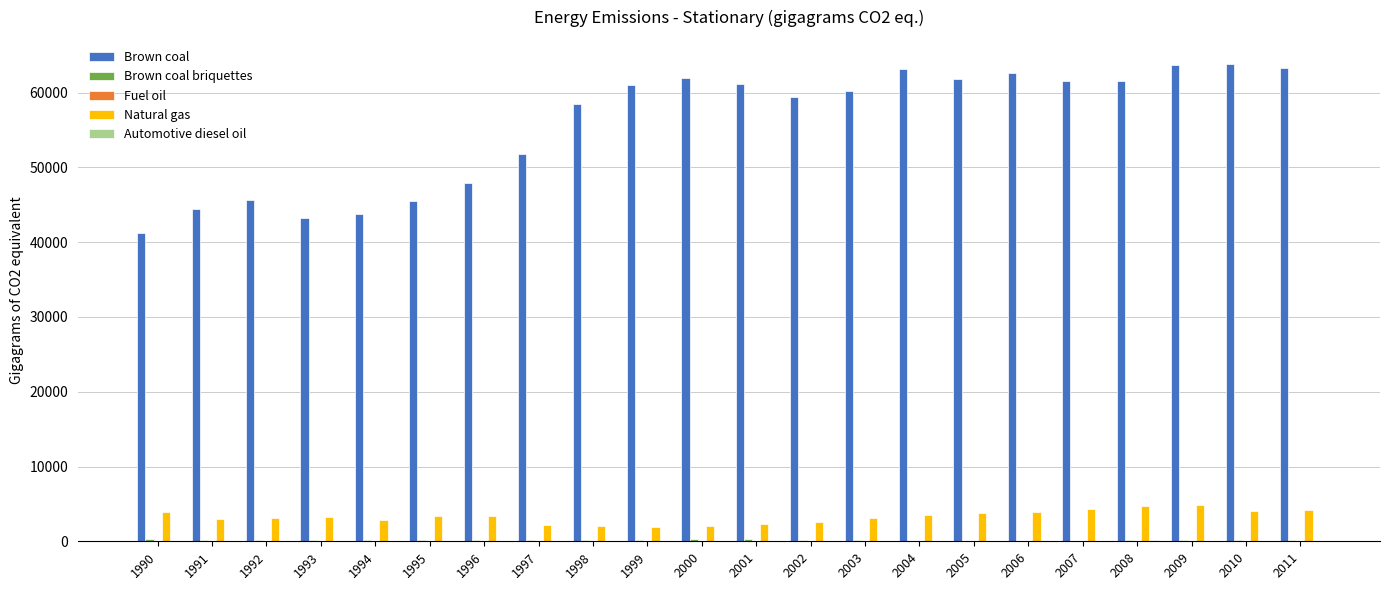

Which series has the largest total across all categories?

Brown coal